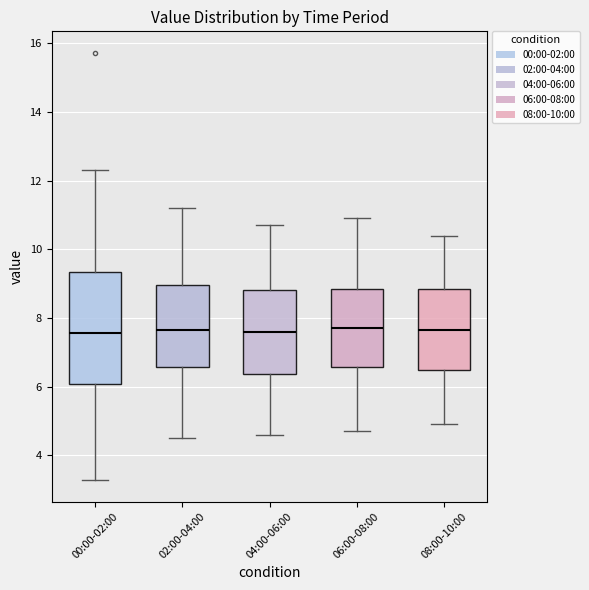

Reading left to right, read every box against the y-axis: the position of its median line, the range the box covers, and the ends of its whiskers. The values are not printed on the chart, so give them approximately, as read against the axis.

00:00-02:00: median 7.6, box 6.0 to 9.4, whiskers 3.2 to 12.4
02:00-04:00: median 7.6, box 6.6 to 9.0, whiskers 4.6 to 11.2
04:00-06:00: median 7.6, box 6.4 to 8.8, whiskers 4.6 to 10.8
06:00-08:00: median 7.8, box 6.6 to 8.8, whiskers 4.8 to 11.0
08:00-10:00: median 7.6, box 6.4 to 8.8, whiskers 5.0 to 10.4